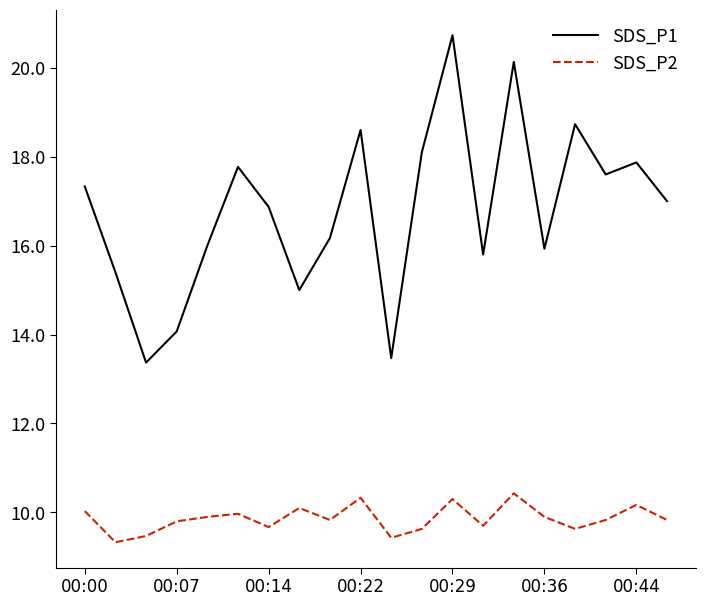

Which series has the largest total across all categories?

SDS_P1